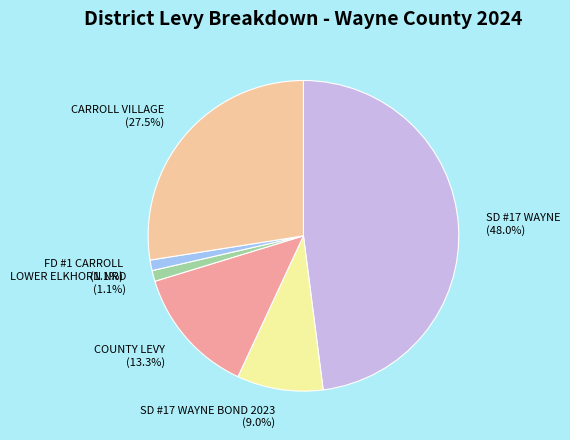

What is the largest slice in the pie chart?

SD #17 WAYNE (48.0%)